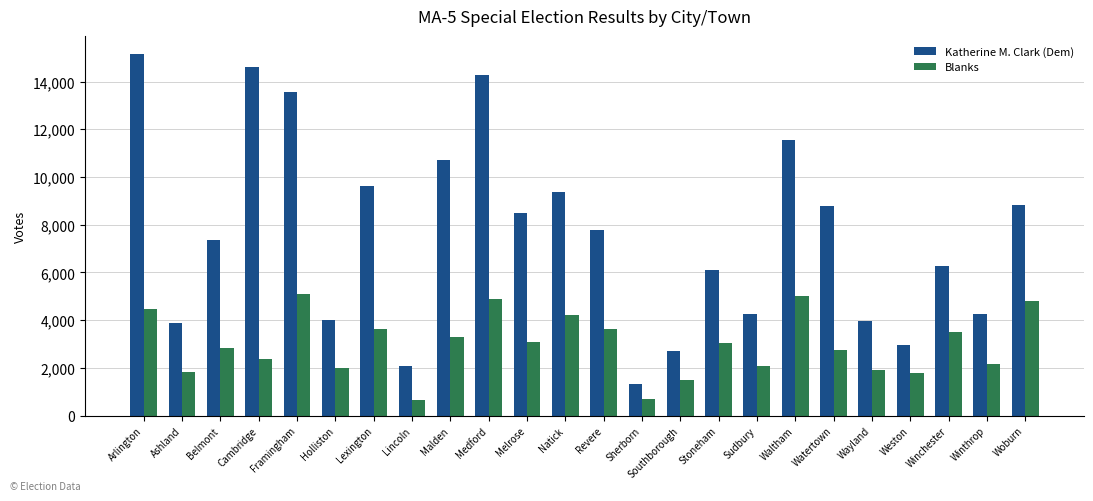

Does the chart contain any negative values?

No